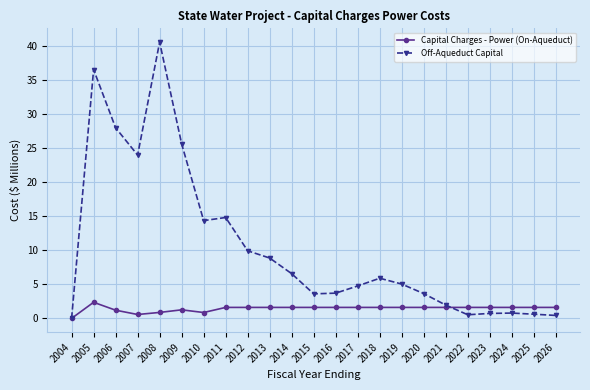

At which category does Off-Aqueduct Capital reach its first local valley?

2007